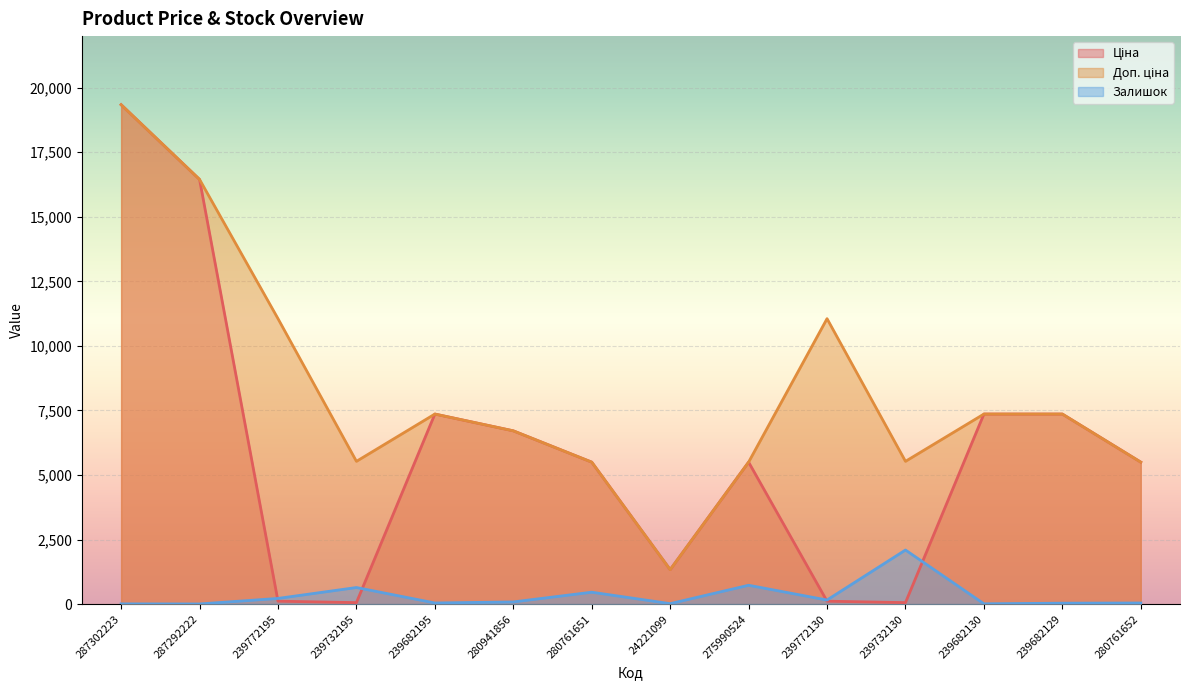

What is the average value of the Доп. ціна series?

8255.2